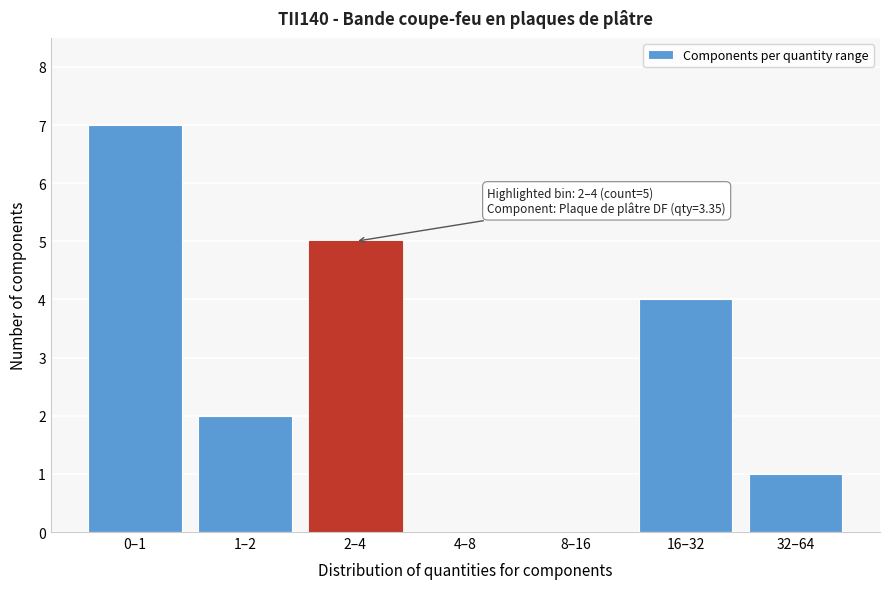

Reading right to left, what are all the values shown in this chart?

32–64=1	16–32=4	8–16=0	4–8=0	2–4=5	1–2=2	0–1=7